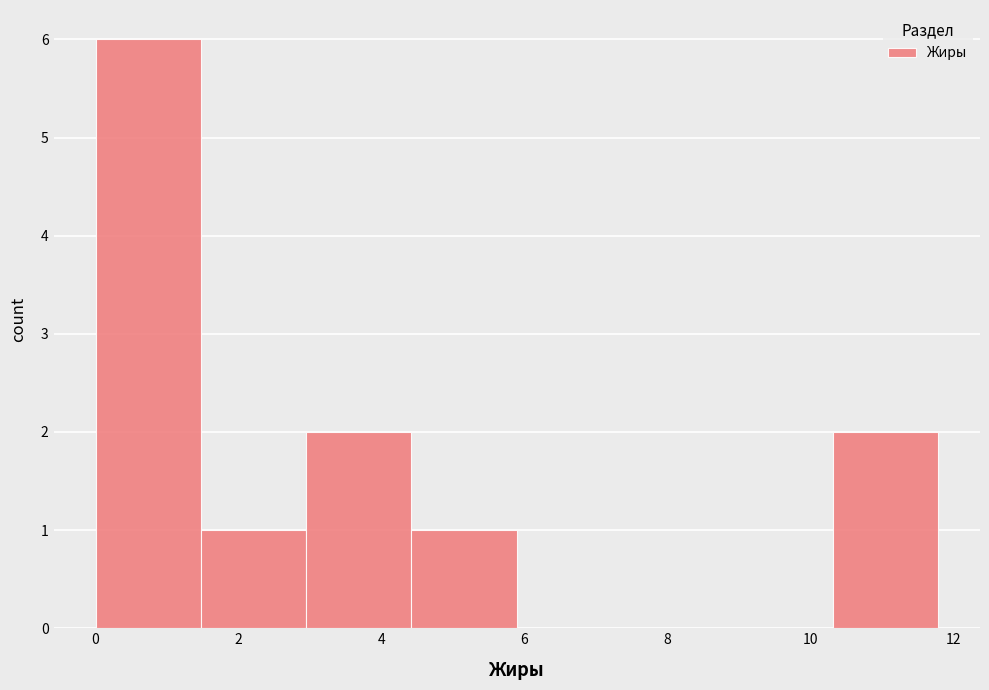

Reading left to right, transcribe this chart: for each bar, give the range it covers on the x-axis and its height. Neither the bar edges nor the heights are printed on the chart, so give them approximately, as read against the axes.

0.0 to 1.4: 6
1.4 to 3.0: 1
3.0 to 4.4: 2
4.4 to 5.8: 1
5.8 to 7.4: 0
7.4 to 8.8: 0
8.8 to 10.4: 0
10.4 to 11.8: 2